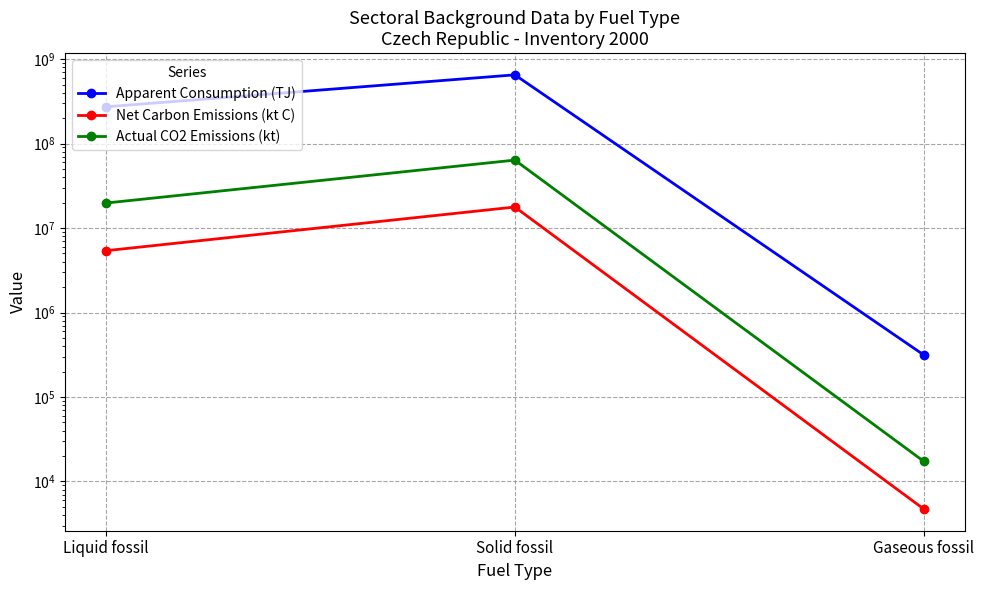

What are all the series names shown in the legend?

Apparent Consumption (TJ), Net Carbon Emissions (kt C), Actual CO2 Emissions (kt)